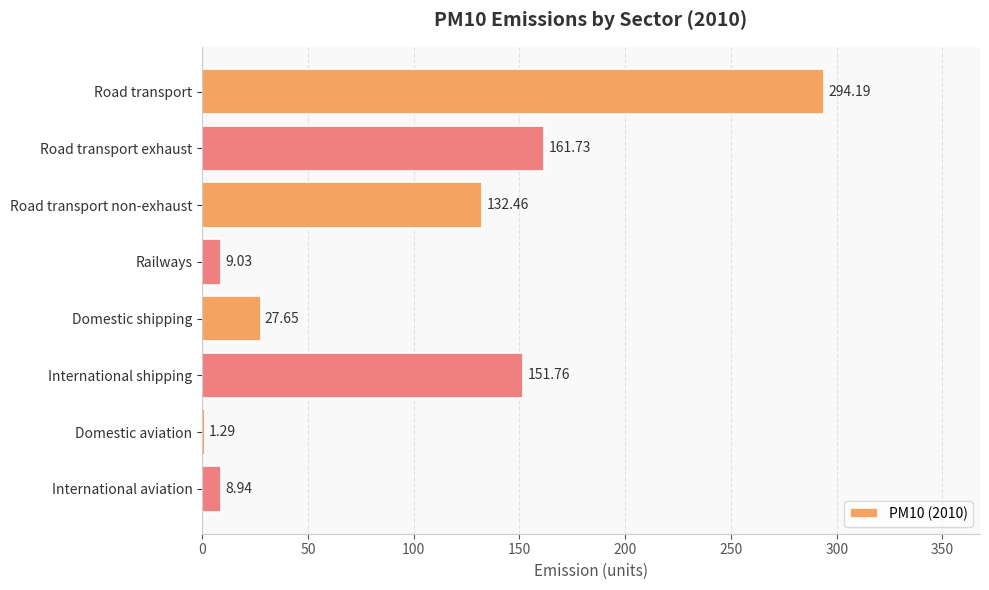

What is the change in value from Domestic shipping to Domestic aviation?

-26.4